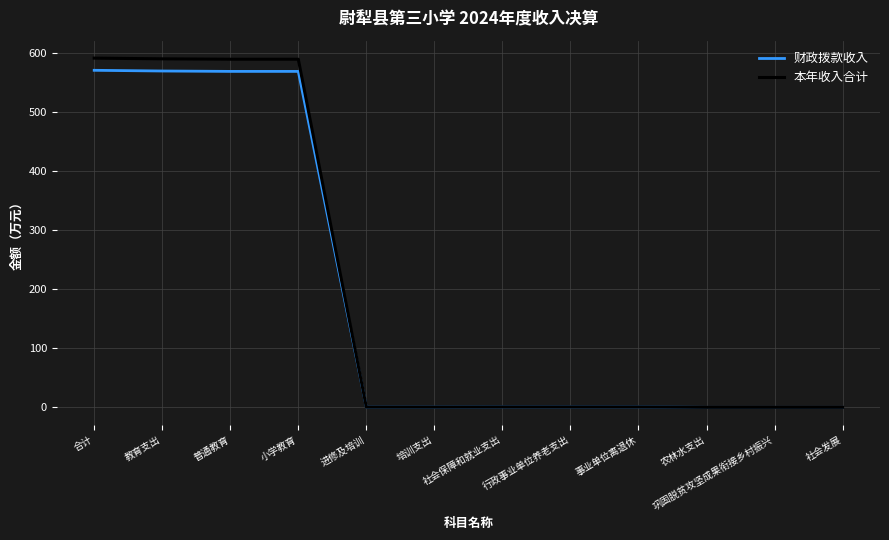

Is the value of 财政拨款收入 at 合计 greater than the value of 本年收入合计 at 教育支出?

No